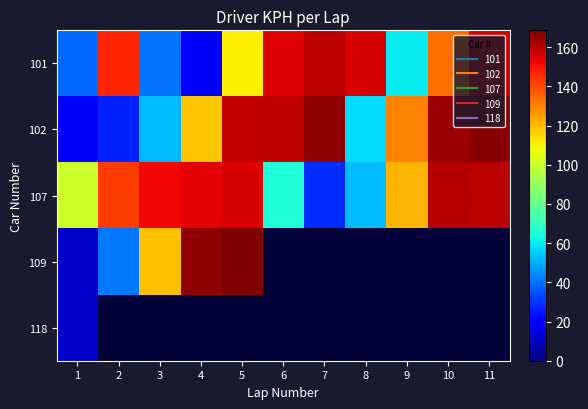

The value of 107 at 7 is 16.9. True or false?

False